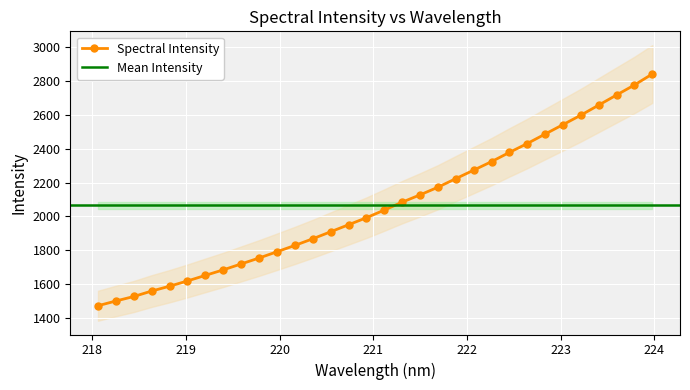

Which label corresponds to the smallest value in the chart?

218.0596